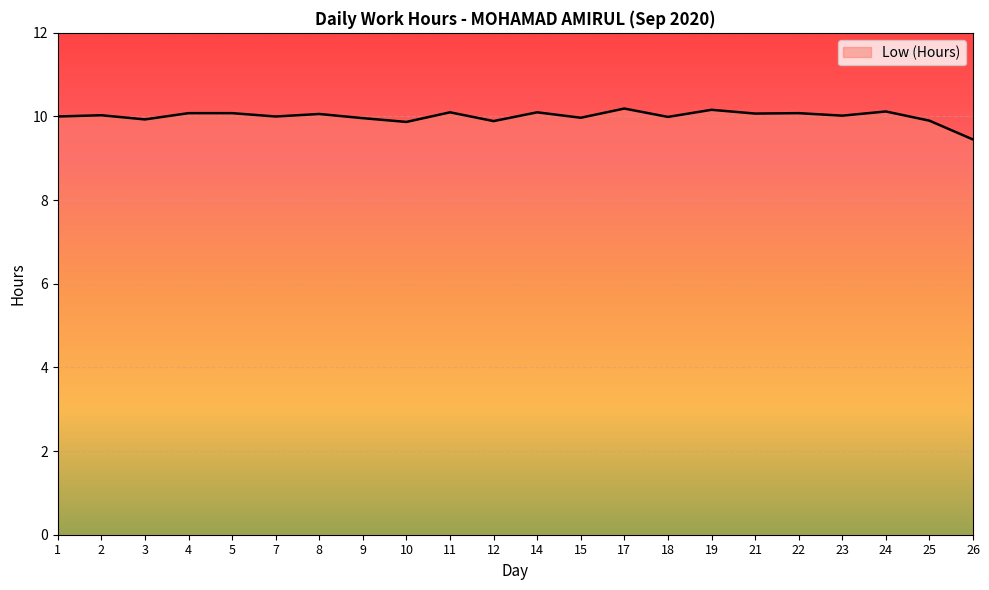

Which has a higher value, 10 or 26?

10